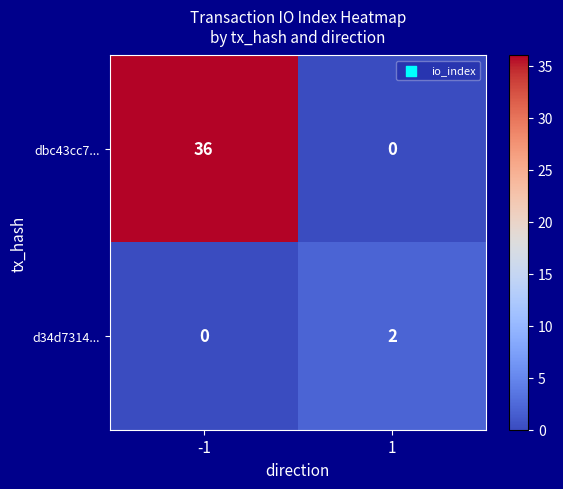

Which series has the largest range (max minus min)?

dbc43cc7...